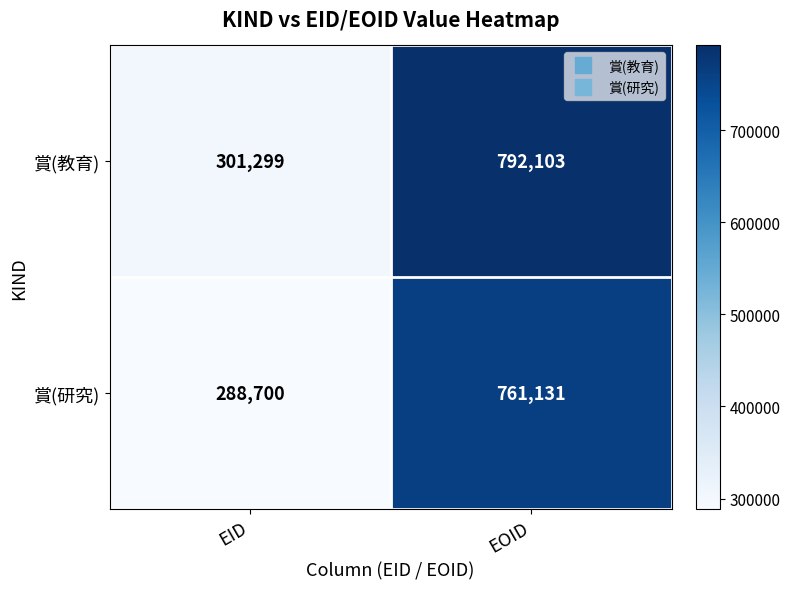

What is the spread (max minus min) of values at EOID?

30972